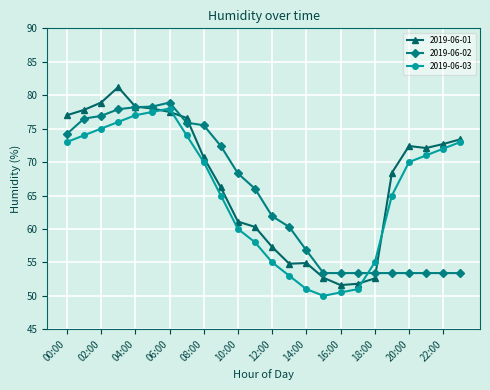

What is the value of the 2019-06-02 point at the 17th from the left?

53.4